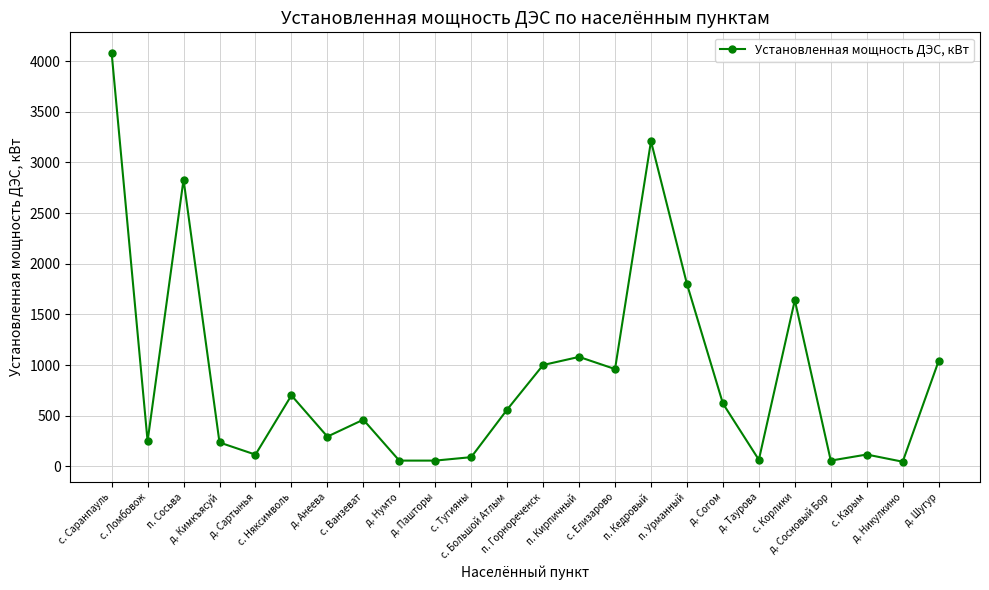

At which category does the data reach its first local peak?

п. Сосьва